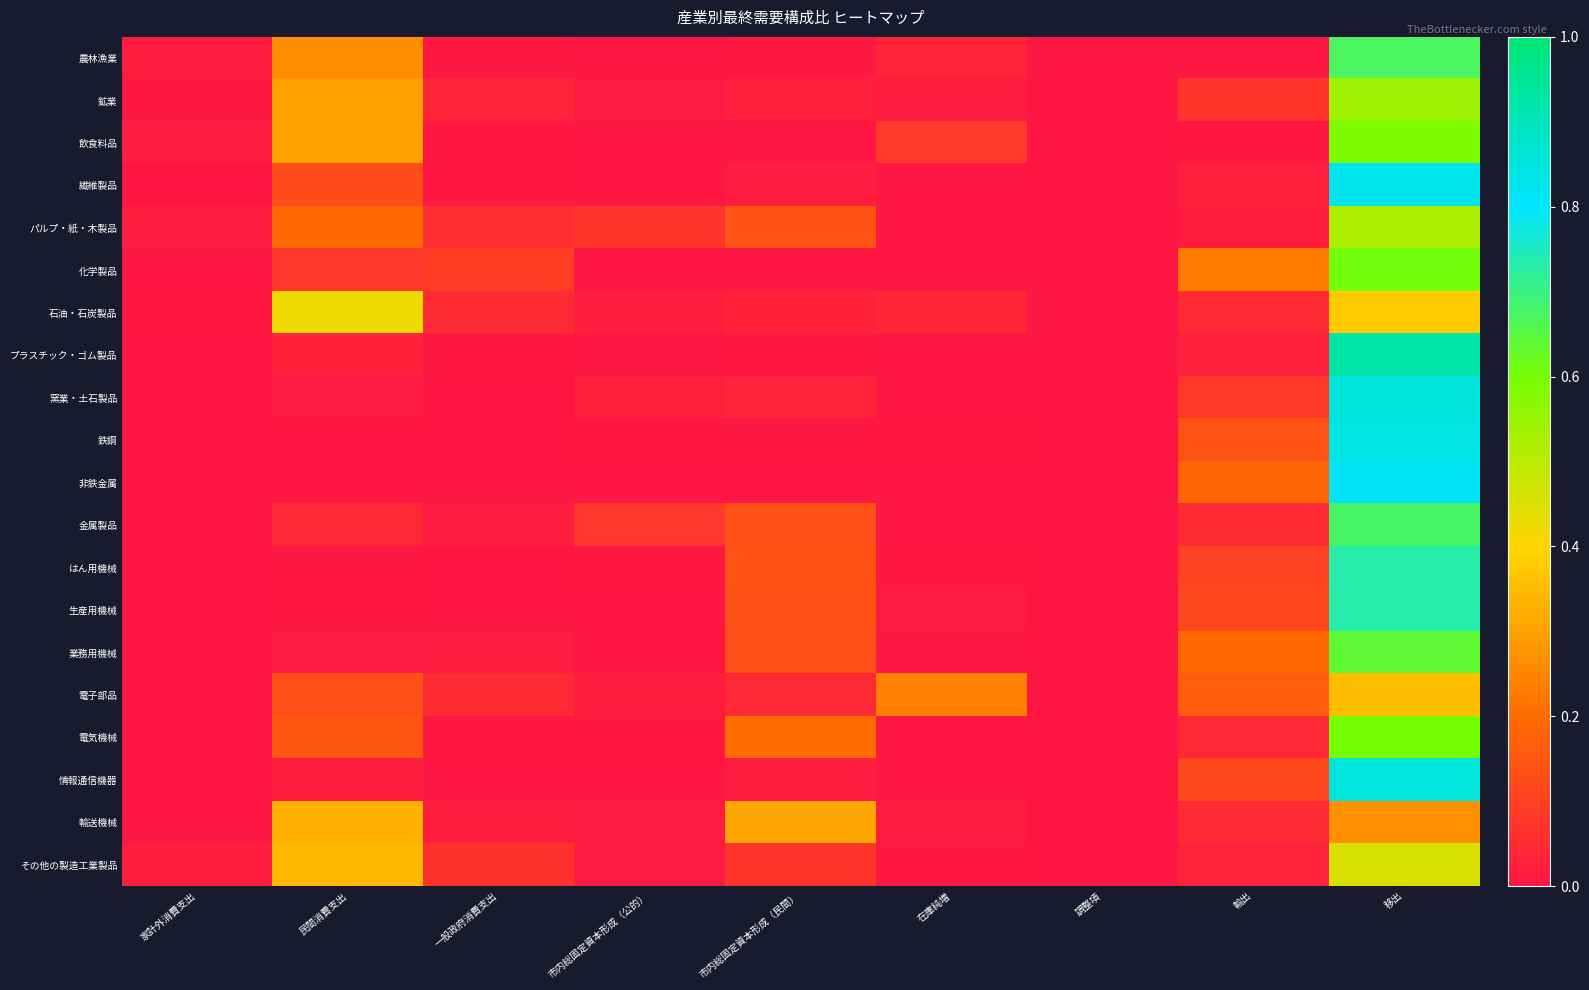

Reading left to right, extract all data points from this chart.

農林漁業: 家計外消費支出=0.0	民間消費支出=0.3	一般政府消費支出=0.0	市内総固定資本形成（公的）=0.0	市内総固定資本形成（民間）=0.0	在庫純増=0.0	調整項=0.0	輸出=0.0	移出=0.7
鉱業: 家計外消費支出=0.0	民間消費支出=0.3	一般政府消費支出=0.0	市内総固定資本形成（公的）=0.0	市内総固定資本形成（民間）=0.0	在庫純増=0.0	調整項=0.0	輸出=0.1	移出=0.5
飲食料品: 家計外消費支出=0.0	民間消費支出=0.3	一般政府消費支出=0.0	市内総固定資本形成（公的）=0.0	市内総固定資本形成（民間）=0.0	在庫純増=0.1	調整項=0.0	輸出=0.0	移出=0.6
繊維製品: 家計外消費支出=0.0	民間消費支出=0.1	一般政府消費支出=0.0	市内総固定資本形成（公的）=0.0	市内総固定資本形成（民間）=0.0	在庫純増=0.0	調整項=0.0	輸出=0.0	移出=0.8
パルプ・紙・木製品: 家計外消費支出=0.0	民間消費支出=0.2	一般政府消費支出=0.1	市内総固定資本形成（公的）=0.1	市内総固定資本形成（民間）=0.1	在庫純増=0.0	調整項=0.0	輸出=0.0	移出=0.5
化学製品: 家計外消費支出=0.0	民間消費支出=0.1	一般政府消費支出=0.1	市内総固定資本形成（公的）=0.0	市内総固定資本形成（民間）=0.0	在庫純増=0.0	調整項=0.0	輸出=0.2	移出=0.6
石油・石炭製品: 家計外消費支出=0.0	民間消費支出=0.4	一般政府消費支出=0.0	市内総固定資本形成（公的）=0.0	市内総固定資本形成（民間）=0.0	在庫純増=0.0	調整項=0.0	輸出=0.0	移出=0.4
プラスチック・ゴム製品: 家計外消費支出=0.0	民間消費支出=0.0	一般政府消費支出=0.0	市内総固定資本形成（公的）=0.0	市内総固定資本形成（民間）=0.0	在庫純増=0.0	調整項=0.0	輸出=0.0	移出=0.9
窯業・土石製品: 家計外消費支出=0.0	民間消費支出=0.0	一般政府消費支出=0.0	市内総固定資本形成（公的）=0.0	市内総固定資本形成（民間）=0.0	在庫純増=0.0	調整項=0.0	輸出=0.1	移出=0.9
鉄鋼: 家計外消費支出=0.0	民間消費支出=0.0	一般政府消費支出=0.0	市内総固定資本形成（公的）=0.0	市内総固定資本形成（民間）=0.0	在庫純増=0.0	調整項=0.0	輸出=0.1	移出=0.8
非鉄金属: 家計外消費支出=0.0	民間消費支出=0.0	一般政府消費支出=0.0	市内総固定資本形成（公的）=0.0	市内総固定資本形成（民間）=0.0	在庫純増=0.0	調整項=0.0	輸出=0.2	移出=0.8
金属製品: 家計外消費支出=0.0	民間消費支出=0.0	一般政府消費支出=0.0	市内総固定資本形成（公的）=0.1	市内総固定資本形成（民間）=0.1	在庫純増=0.0	調整項=0.0	輸出=0.0	移出=0.7
はん用機械: 家計外消費支出=0.0	民間消費支出=0.0	一般政府消費支出=0.0	市内総固定資本形成（公的）=0.0	市内総固定資本形成（民間）=0.1	在庫純増=0.0	調整項=0.0	輸出=0.1	移出=0.7
生産用機械: 家計外消費支出=0.0	民間消費支出=0.0	一般政府消費支出=0.0	市内総固定資本形成（公的）=0.0	市内総固定資本形成（民間）=0.1	在庫純増=0.0	調整項=0.0	輸出=0.1	移出=0.7
業務用機械: 家計外消費支出=0.0	民間消費支出=0.0	一般政府消費支出=0.0	市内総固定資本形成（公的）=0.0	市内総固定資本形成（民間）=0.1	在庫純増=0.0	調整項=0.0	輸出=0.2	移出=0.6
電子部品: 家計外消費支出=0.0	民間消費支出=0.1	一般政府消費支出=0.0	市内総固定資本形成（公的）=0.0	市内総固定資本形成（民間）=0.0	在庫純増=0.2	調整項=0.0	輸出=0.2	移出=0.4
電気機械: 家計外消費支出=0.0	民間消費支出=0.1	一般政府消費支出=0.0	市内総固定資本形成（公的）=0.0	市内総固定資本形成（民間）=0.2	在庫純増=0.0	調整項=0.0	輸出=0.0	移出=0.6
情報通信機器: 家計外消費支出=0.0	民間消費支出=0.0	一般政府消費支出=0.0	市内総固定資本形成（公的）=0.0	市内総固定資本形成（民間）=0.0	在庫純増=0.0	調整項=0.0	輸出=0.1	移出=0.8
輸送機械: 家計外消費支出=0.0	民間消費支出=0.3	一般政府消費支出=0.0	市内総固定資本形成（公的）=0.0	市内総固定資本形成（民間）=0.3	在庫純増=0.0	調整項=0.0	輸出=0.0	移出=0.3
その他の製造工業製品: 家計外消費支出=0.0	民間消費支出=0.3	一般政府消費支出=0.1	市内総固定資本形成（公的）=0.0	市内総固定資本形成（民間）=0.1	在庫純増=0.0	調整項=0.0	輸出=0.0	移出=0.5